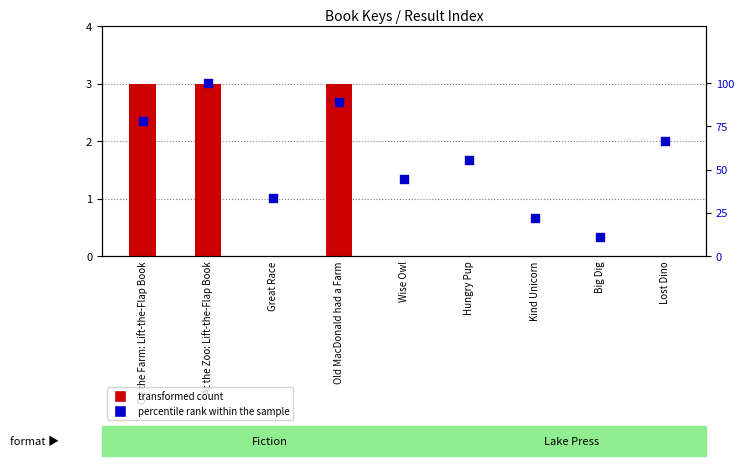

What are all the series names shown in the legend?

transformed count, percentile rank within the sample